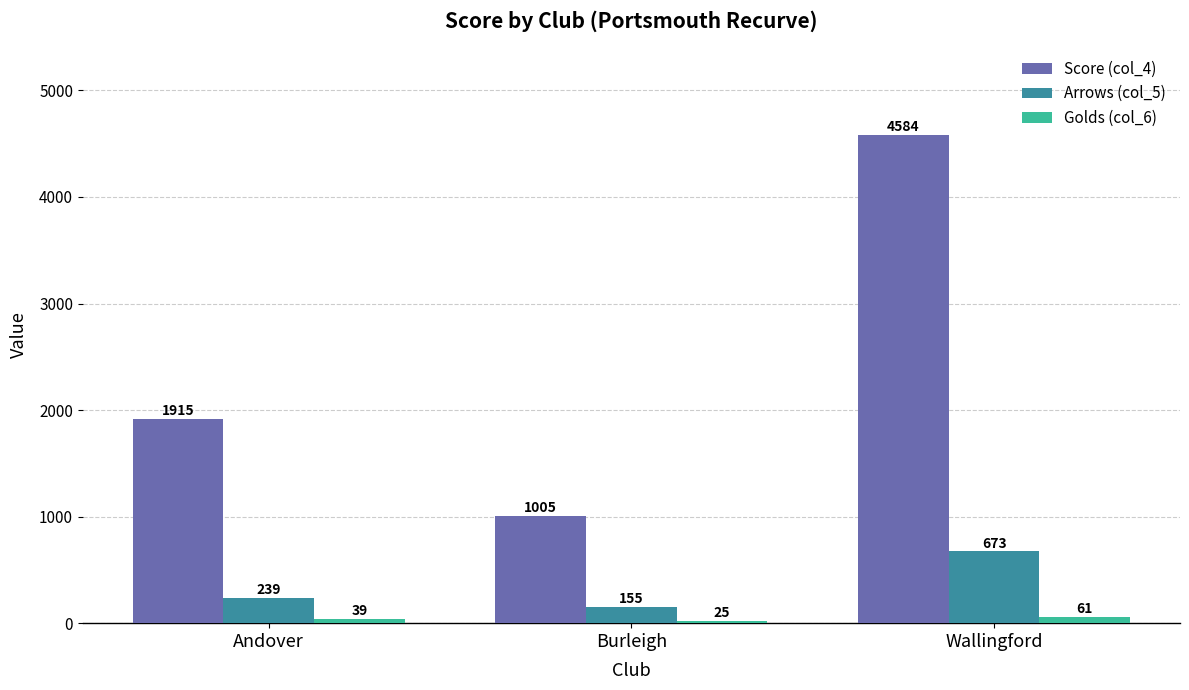

What is the spread (max minus min) of values at Burleigh?

980